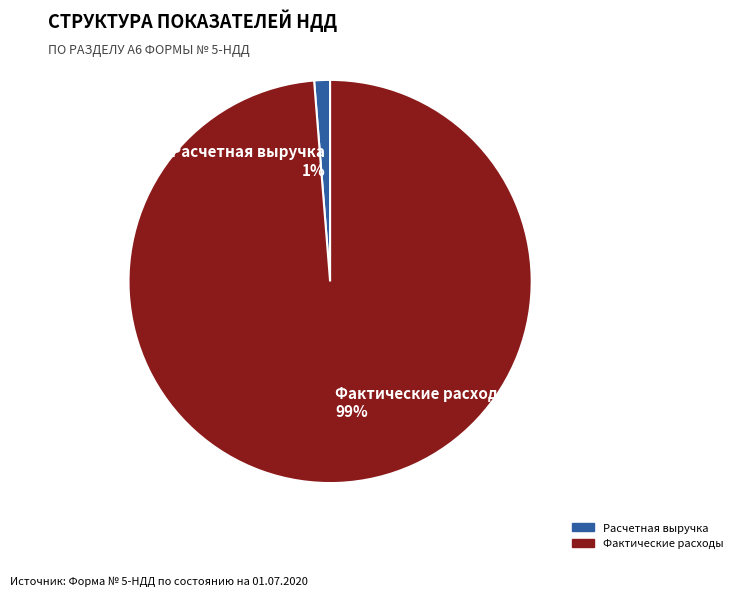

Is it true that Расчетная выручка 1% is 1% of the pie?

True